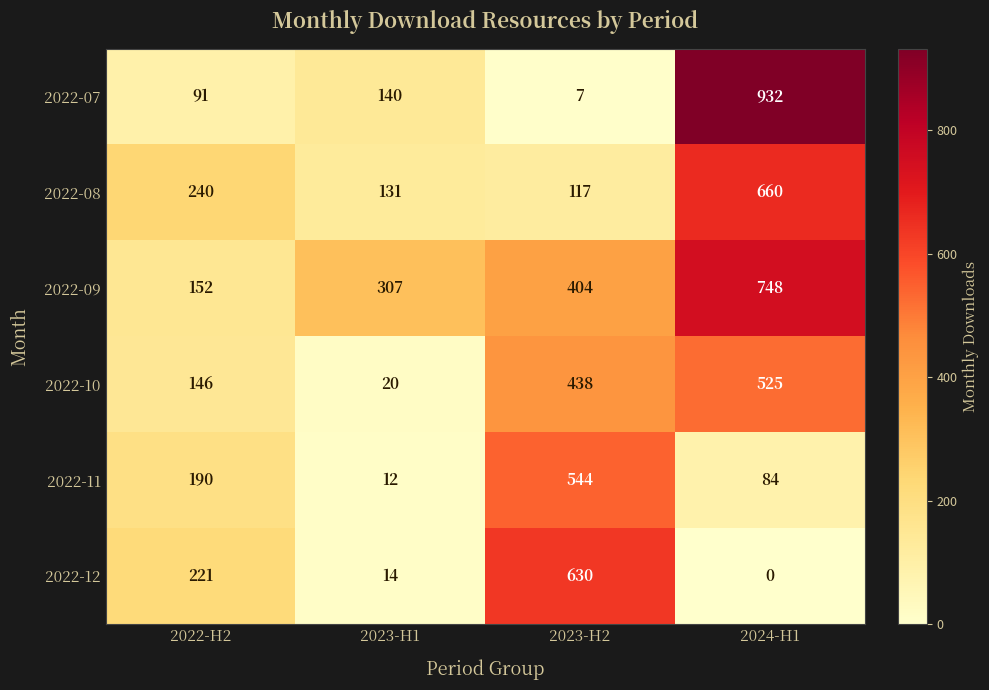

How many categories are shown in the chart?

4